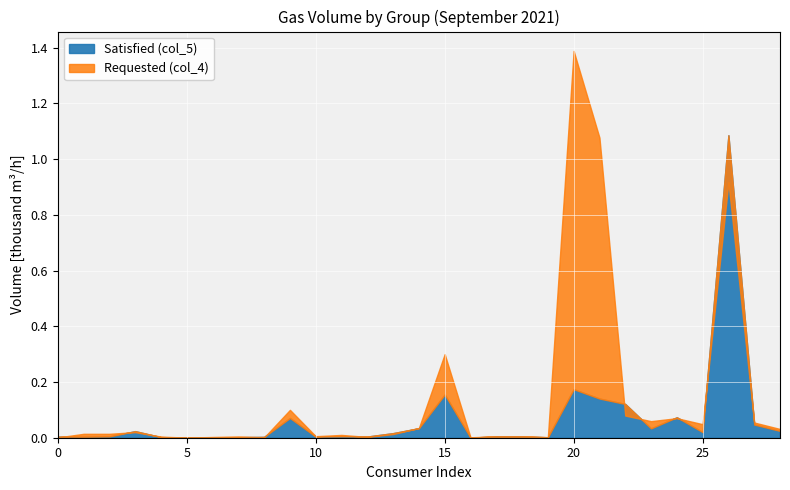

Is the value of Satisfied (col_5) at 16 greater than the value of Requested (col_4) at 7?

No